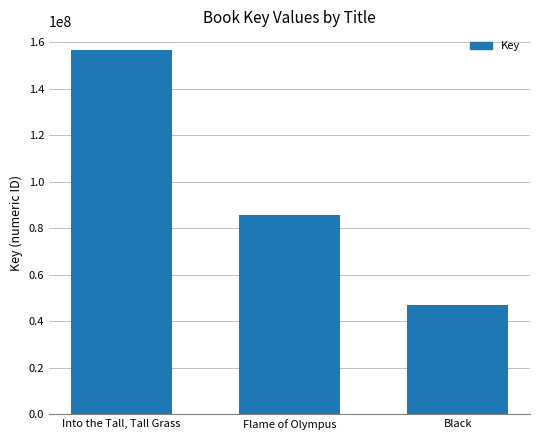

What is the average value?

96568410